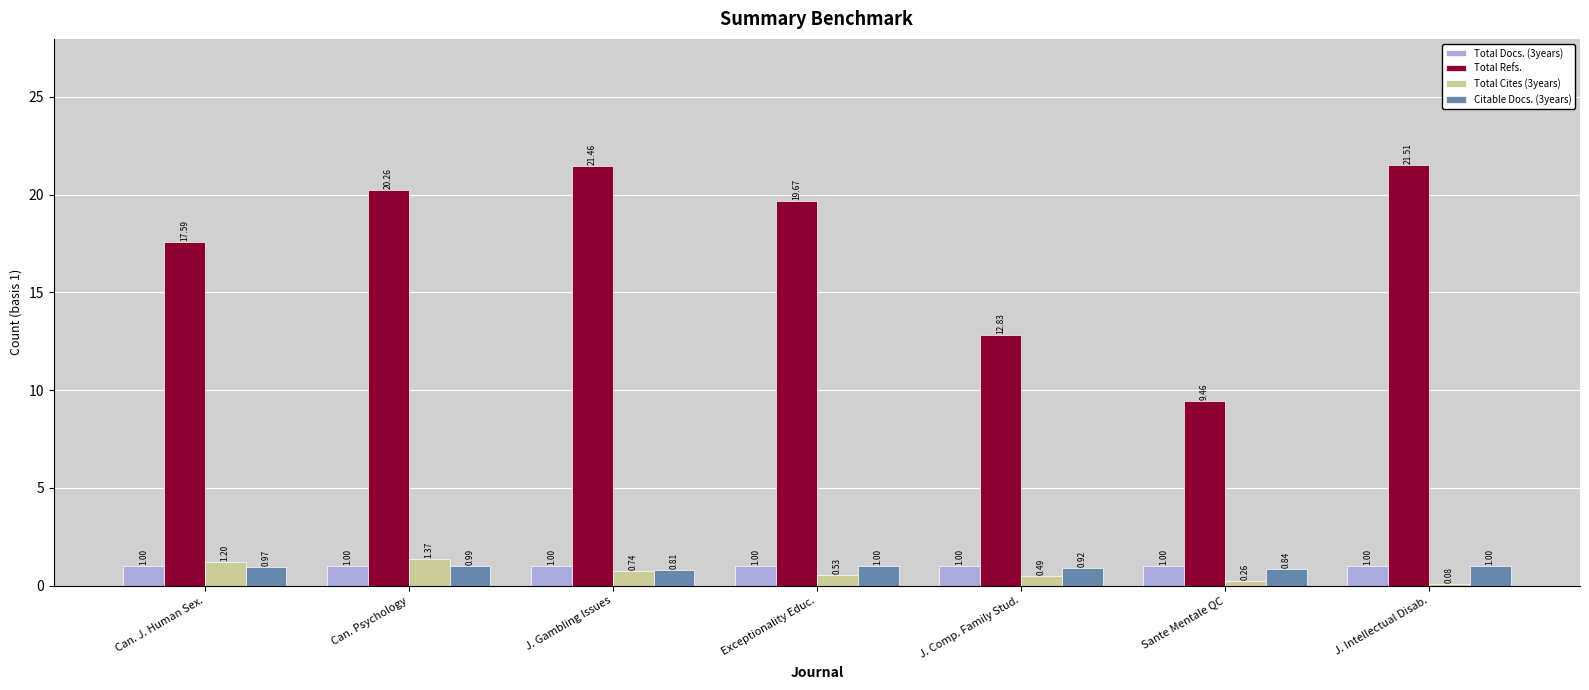

Which category has the highest value across all series?

J. Intellectual Disab.